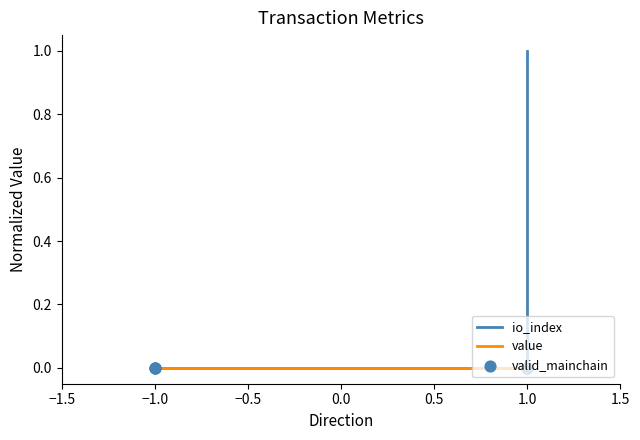

Which series reaches the maximum Y coordinate?

io_index